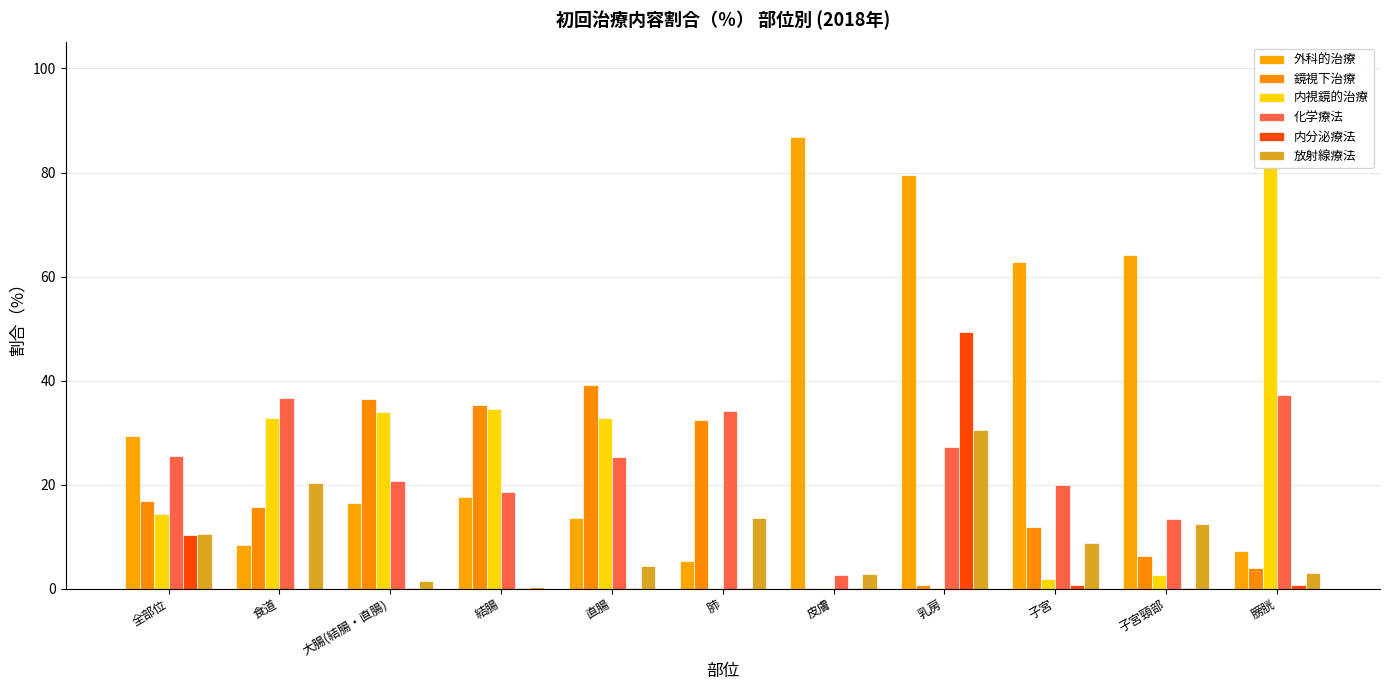

Reading left to right, extract all data points from this chart.

外科的治療: 29.3	8.3	16.4	17.7	13.5	5.3	86.8	79.4	62.7	64.2	7.2
鏡視下治療: 16.9	15.7	36.5	35.3	39.1	32.4	0.1	0.7	11.8	6.2	4.0
内視鏡的治療: 14.3	32.9	33.9	34.4	32.8	0.1	0.1	0.0	1.9	2.6	81.2
化学療法: 25.5	36.7	20.7	18.6	25.2	34.2	2.6	27.3	19.8	13.3	37.1
内分泌療法: 10.2	0.0	0.1	0.1	0.1	0.1	0.0	49.4	0.6	0.1	0.8
放射線療法: 10.5	20.3	1.5	0.2	4.4	13.6	2.8	30.5	8.8	12.4	3.1